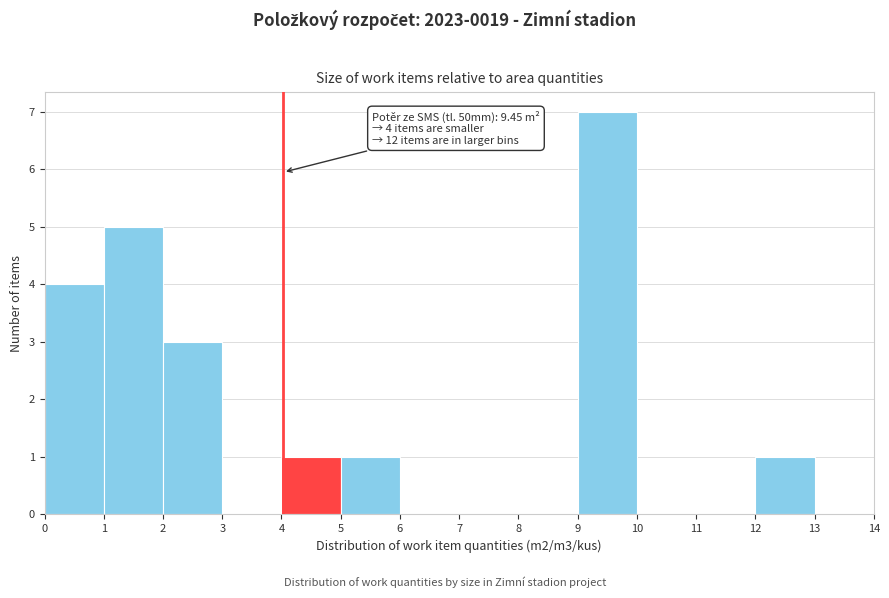

Which range on the x-axis has the tallest bar?

9 to 10